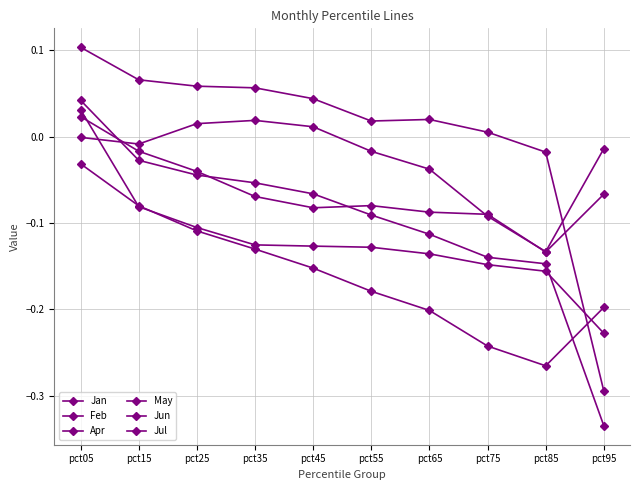

How many values in Jan are below zero?

2